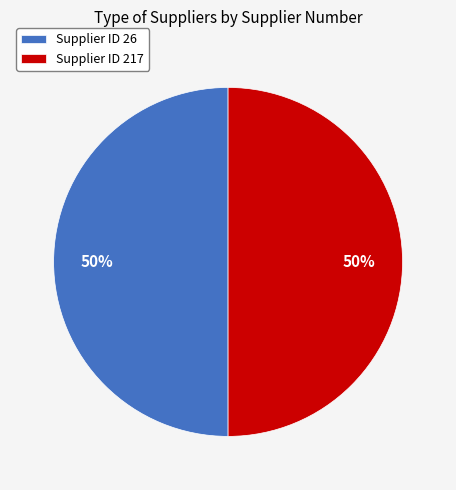

Count the number of slices in the pie.

2